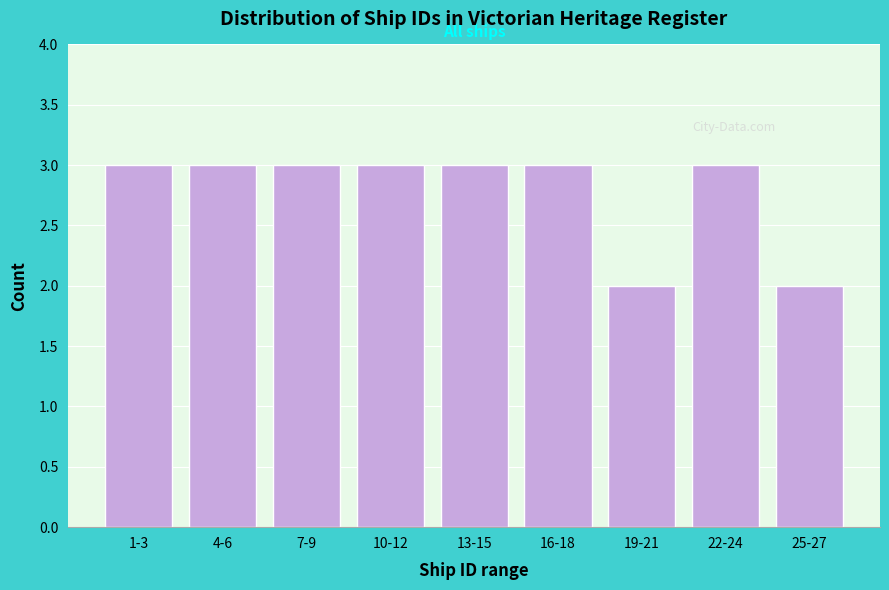

Reading left to right, transcribe all the data shown in this chart.

3	3	3	3	3	3	2	3	2